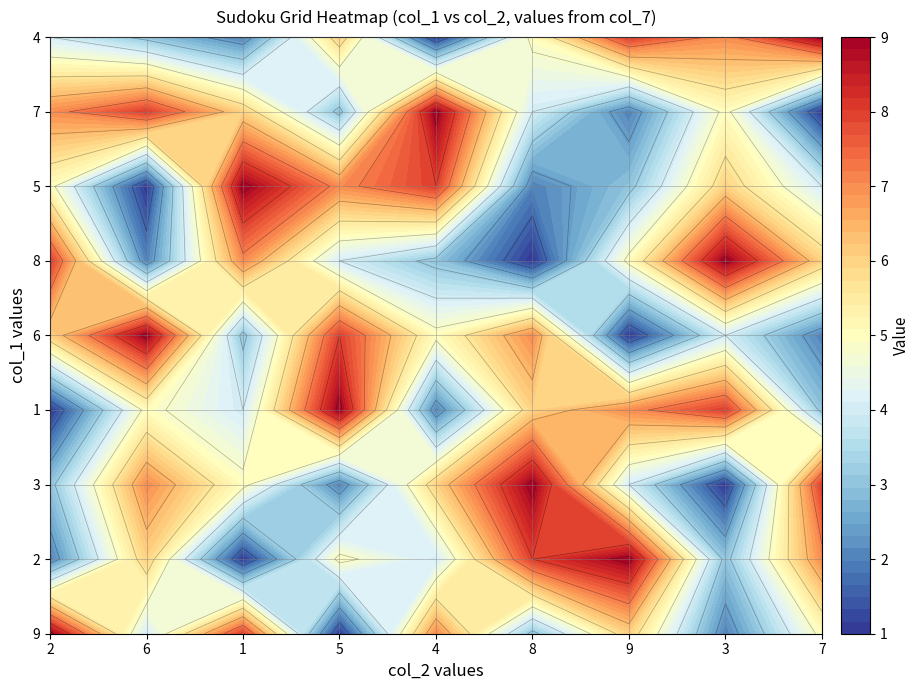

What is the sum of all 2 values?

45